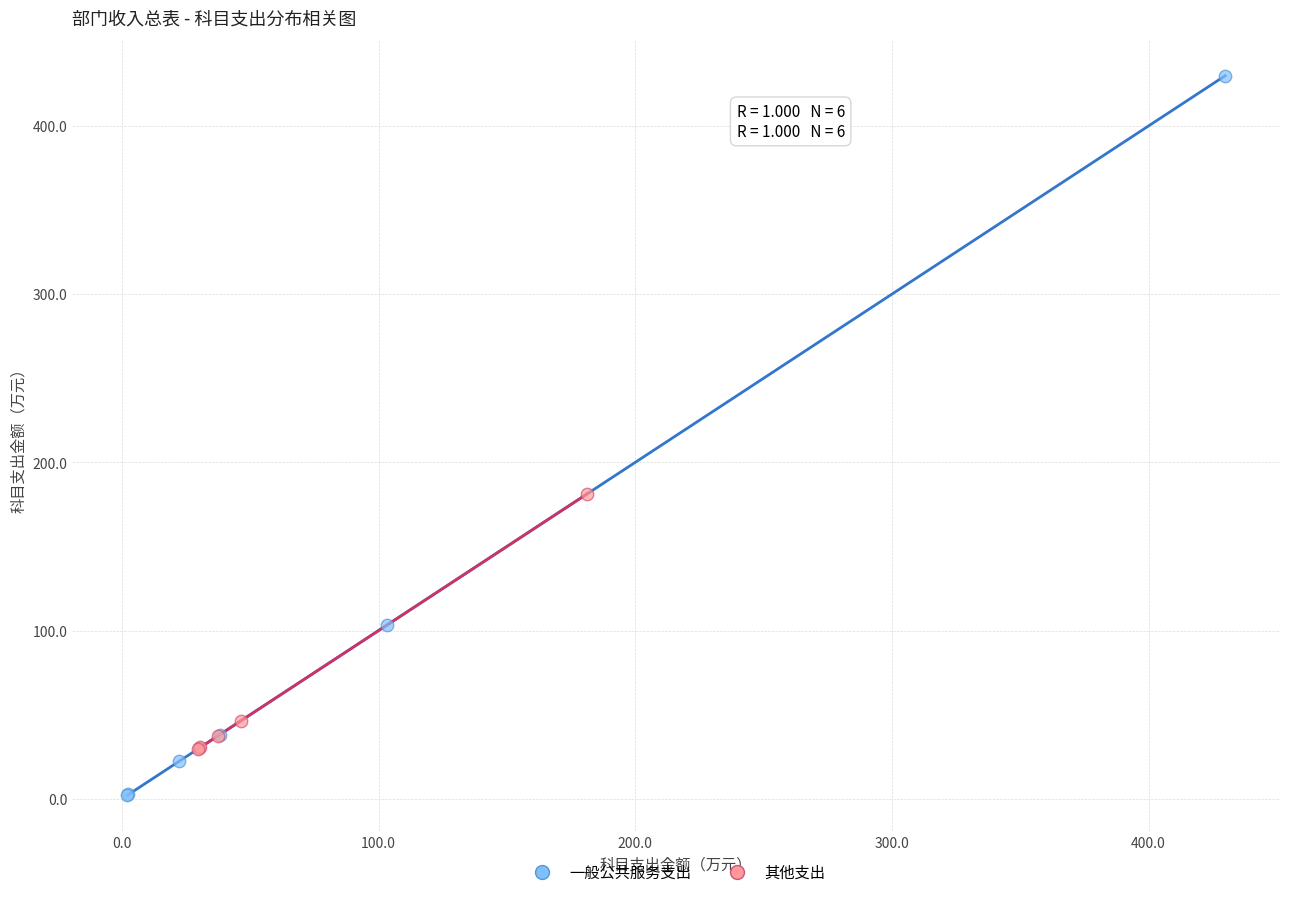

Which series has the widest spread of Y values?

一般公共服务支出